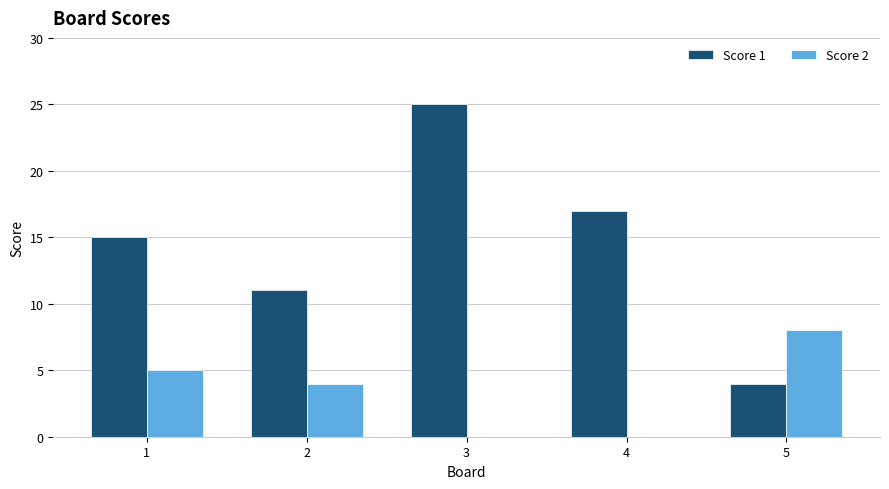

What is the sum of all Score 1 values?

72